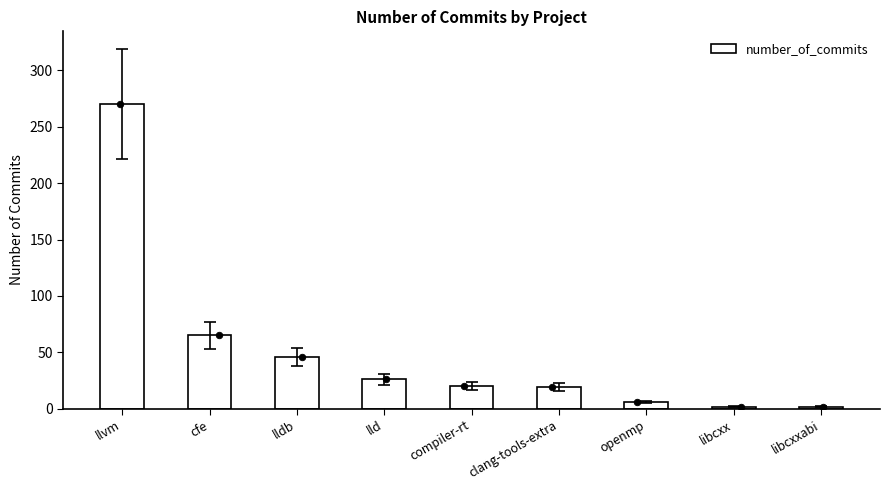

What is the change in value from llvm to lldb?

-224